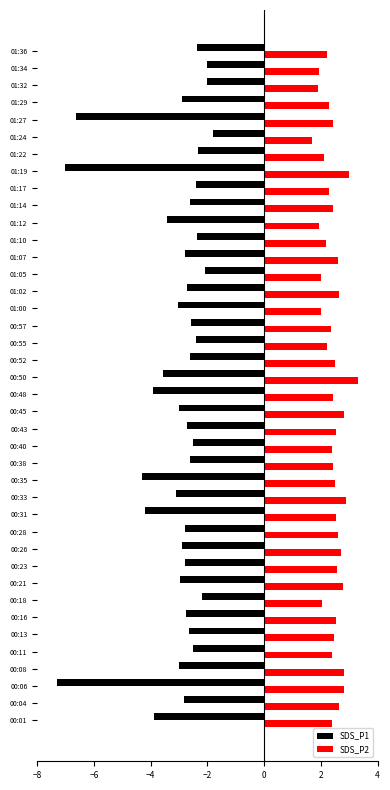

What are all the series names shown in the legend?

SDS_P1, SDS_P2